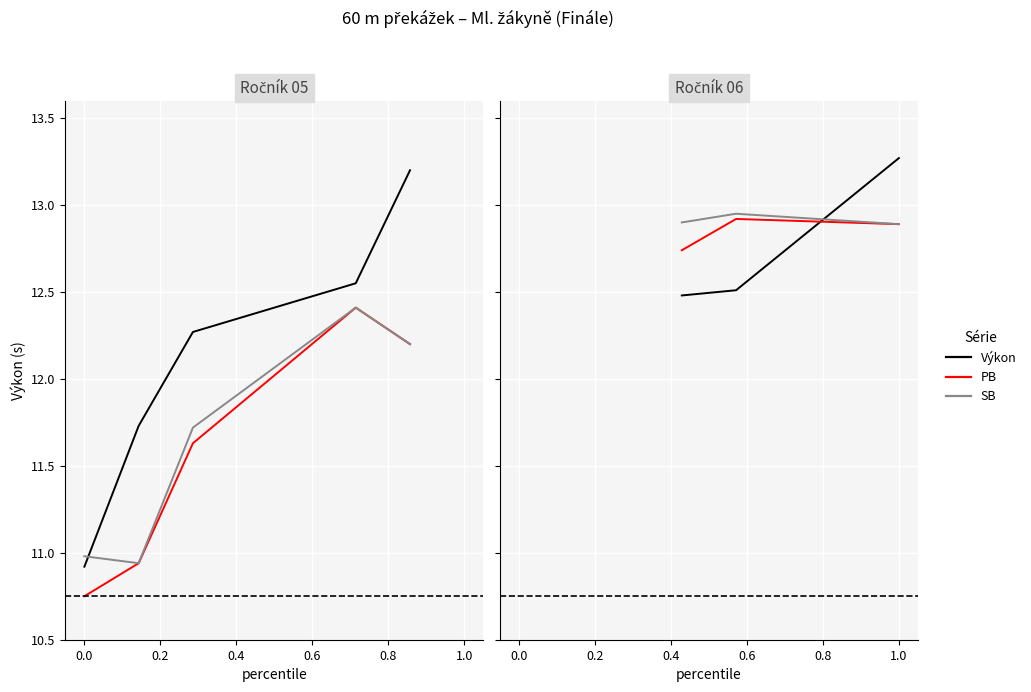

Rank the series at 1.0 from lowest to highest value.

PB, SB, Výkon